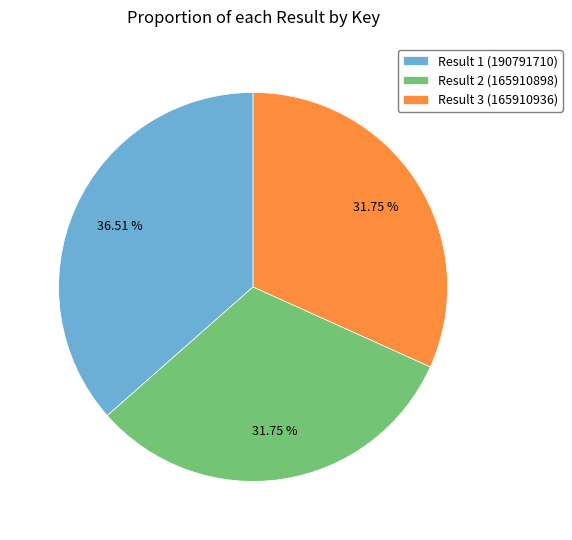

What is the ratio of the value at Result 2 (165910898) to the value at Result 3 (165910936)?

1.0